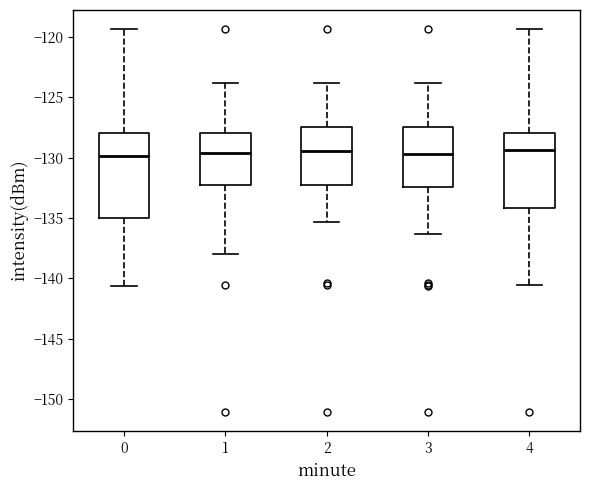

Reading left to right, transcribe this box plot: for each box, give where its median line is, the range the box spans, and where its two whiskers end, as read against the y-axis. The values are not printed on the chart, so give them approximately, as read against the axis.

0: median -130.0, box -135.0 to -128.0, whiskers -140.5 to -119.5
1: median -129.5, box -132.5 to -128.0, whiskers -138.0 to -124.0
2: median -129.5, box -132.5 to -127.5, whiskers -135.5 to -124.0
3: median -129.5, box -132.5 to -127.5, whiskers -136.5 to -124.0
4: median -129.5, box -134.0 to -128.0, whiskers -140.5 to -119.5